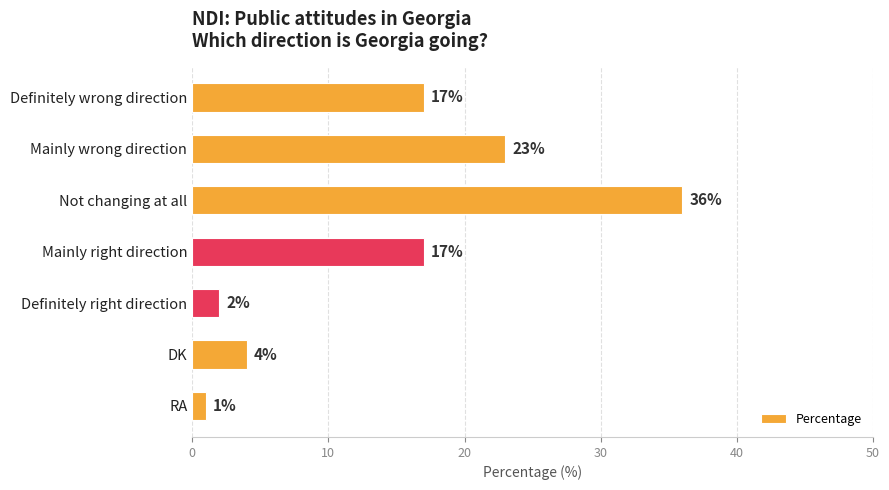

Approximately how many times larger is the value at Mainly wrong direction compared to Definitely wrong direction?

1.4